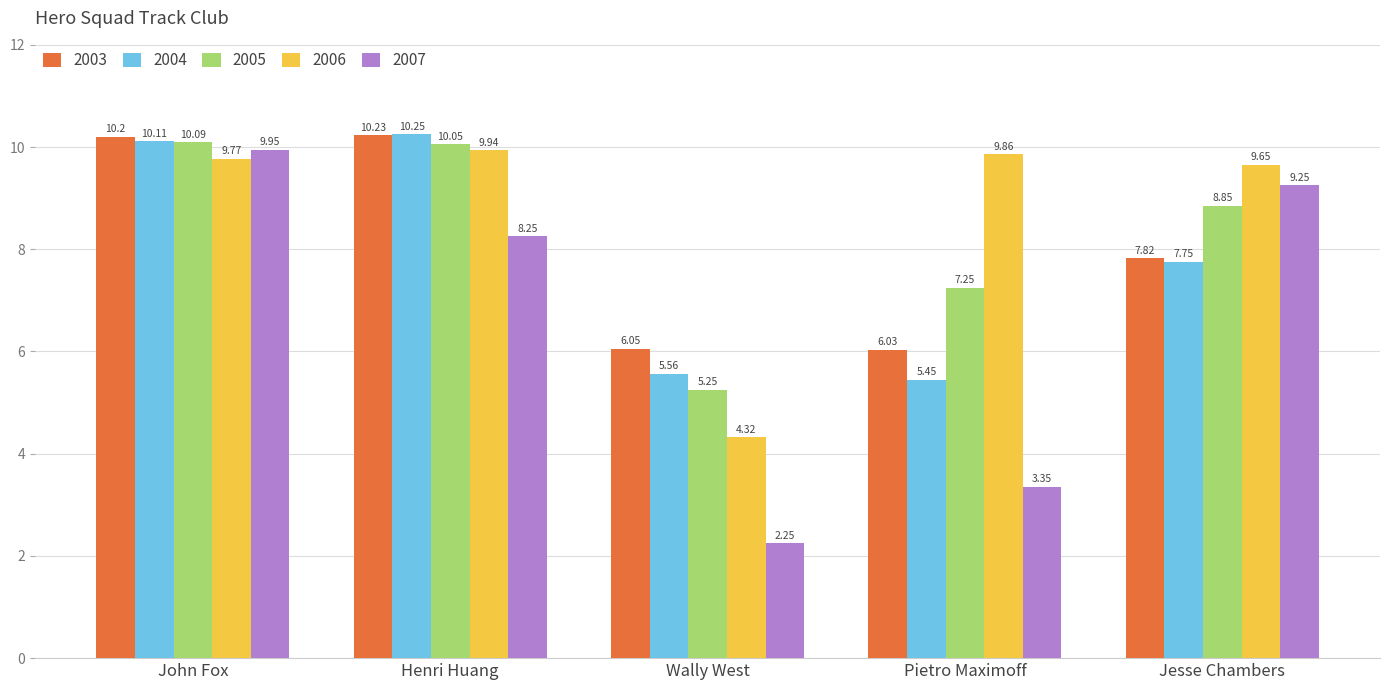

What is the label of the 1st bar from the left?

John Fox